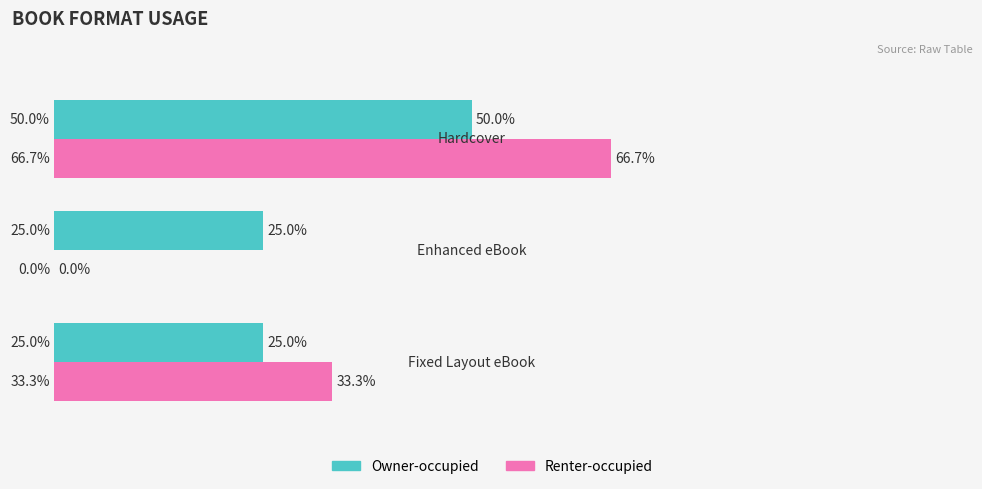

List the series in order of their peak value, highest first.

Renter-occupied, Owner-occupied